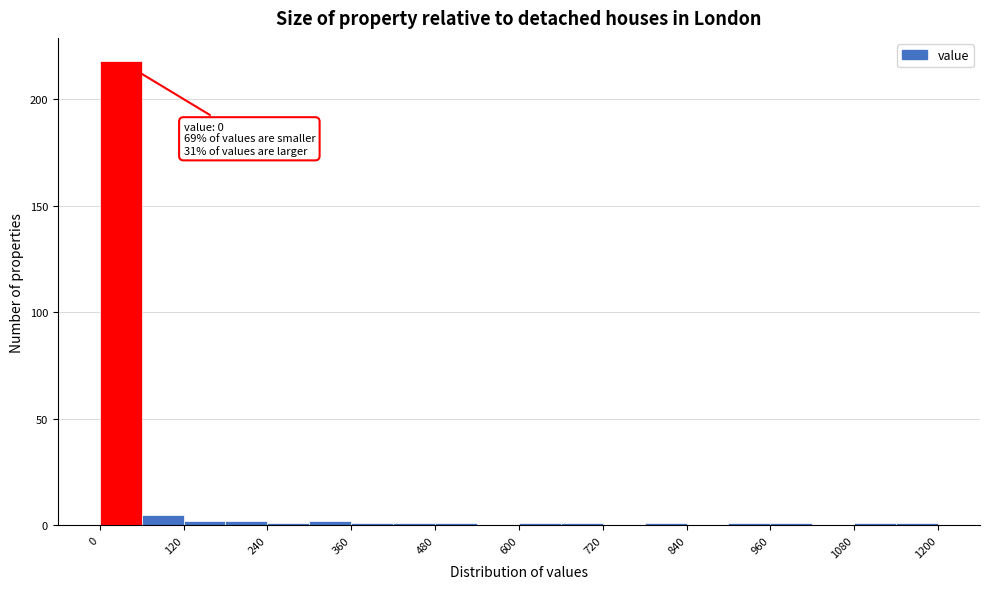

Read against the x-axis, roughly where is the centre of the tallest bar?

40